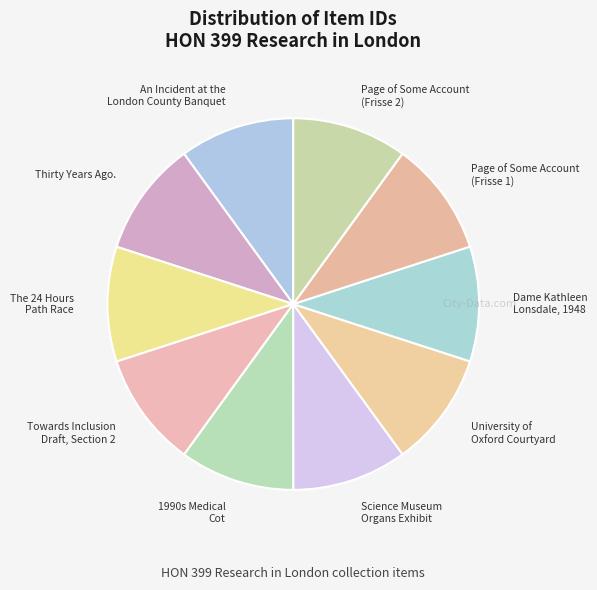

How many slices are in this pie chart?

10